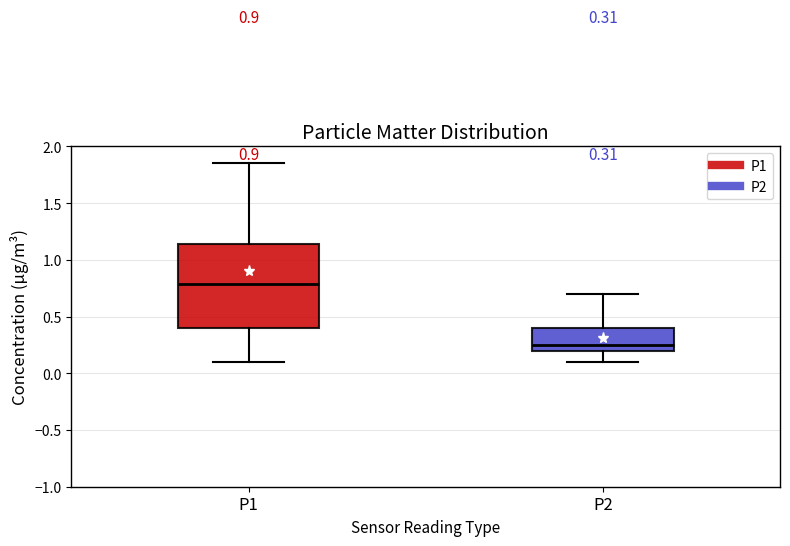

Comparing the boxes themselves (not the whiskers), which one is the tallest?

P1